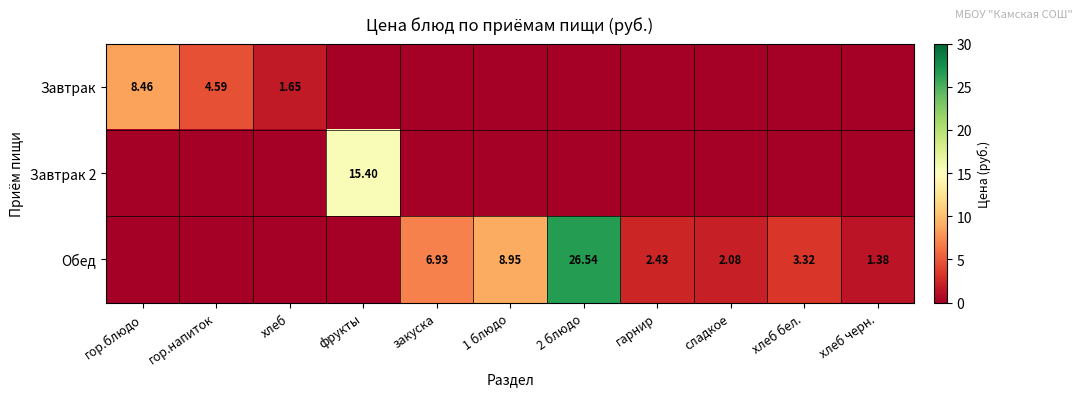

Is the value of Обед at хлеб бел. greater than the value of Завтрак at хлеб?

Yes